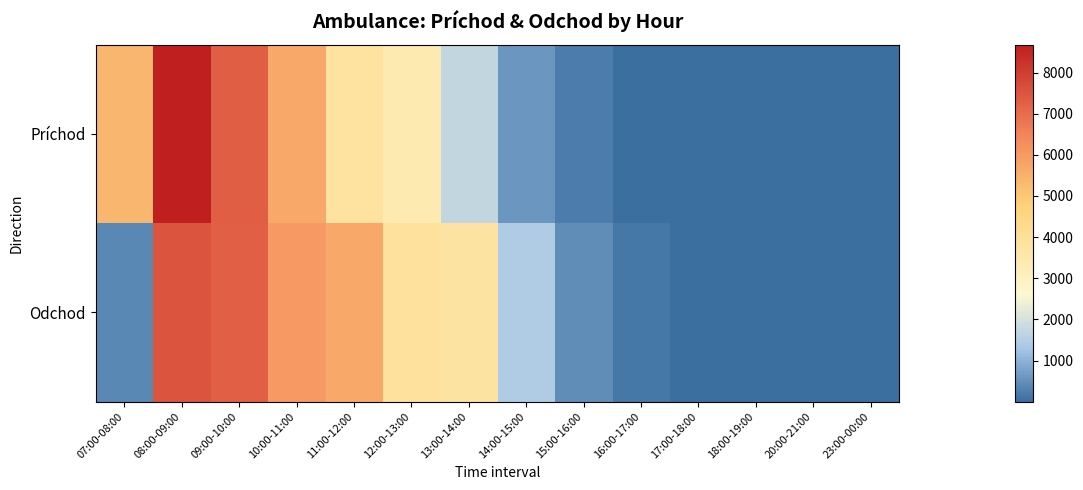

Reading left to right, list all the values displayed in this chart.

Príchod: 07:00-08:00=5365	08:00-09:00=8679	09:00-10:00=7310	10:00-11:00=5663	11:00-12:00=3798	12:00-13:00=3374	13:00-14:00=1722	14:00-15:00=589	15:00-16:00=207	16:00-17:00=14	17:00-18:00=2	18:00-19:00=1	20:00-21:00=1	23:00-00:00=1
Odchod: 07:00-08:00=399	08:00-09:00=7511	09:00-10:00=7276	10:00-11:00=6004	11:00-12:00=5669	12:00-13:00=3894	13:00-14:00=3771	14:00-15:00=1450	15:00-16:00=464	16:00-17:00=167	17:00-18:00=11	18:00-19:00=1	20:00-21:00=1	23:00-00:00=1